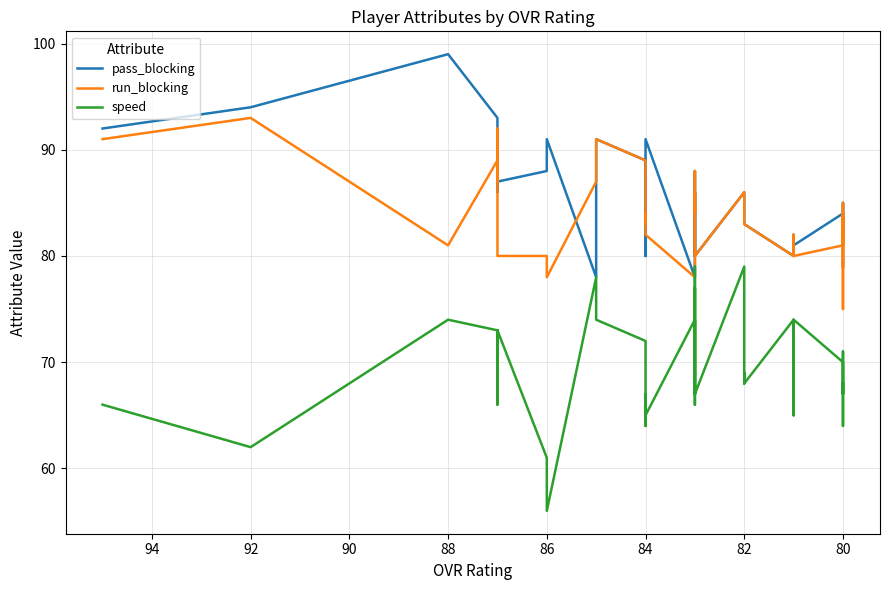

How many interior local valleys does the run_blocking series have?

8